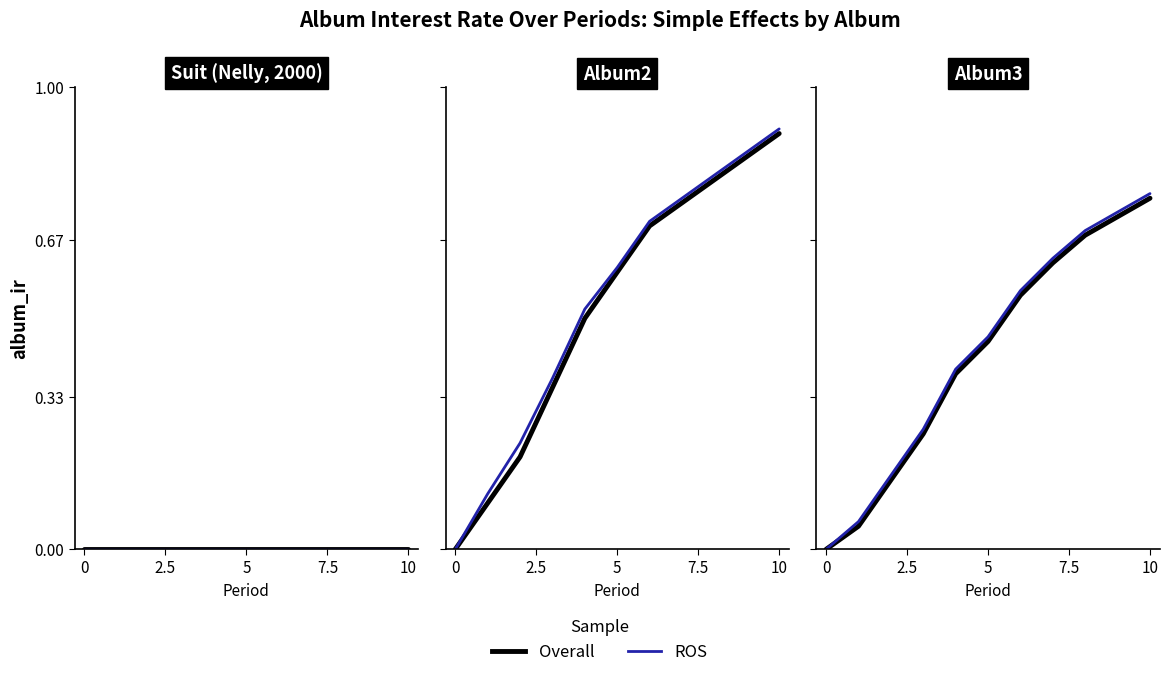

The value of ROS at 10 is 0.8. True or false?

True